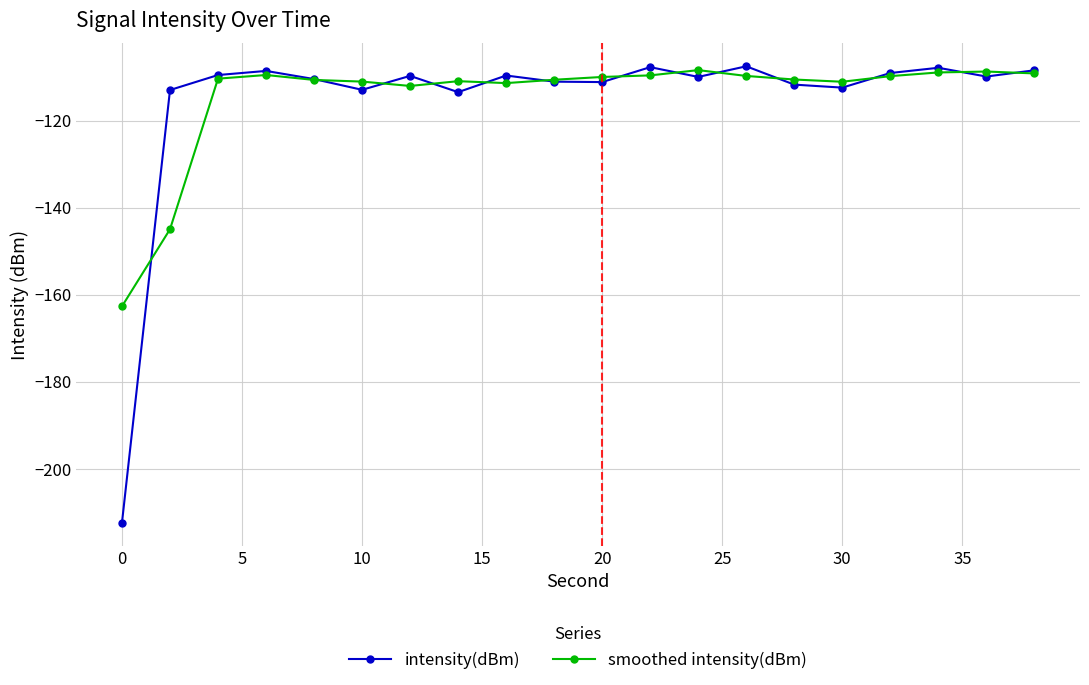

Which series has the widest spread of values?

intensity(dBm)